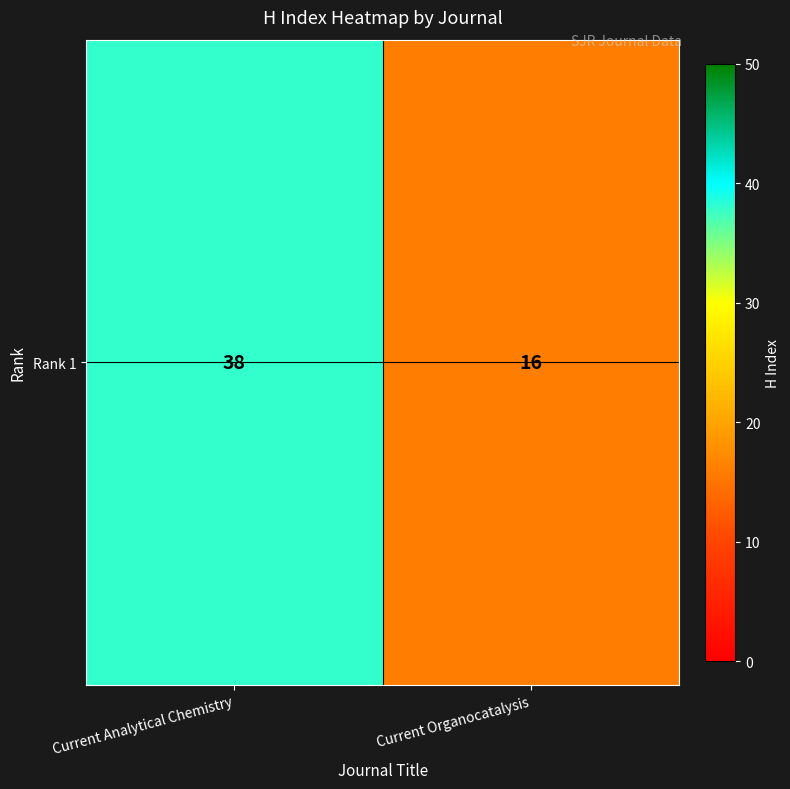

Rank the categories by value from lowest to highest.

Current Organocatalysis, Current Analytical Chemistry